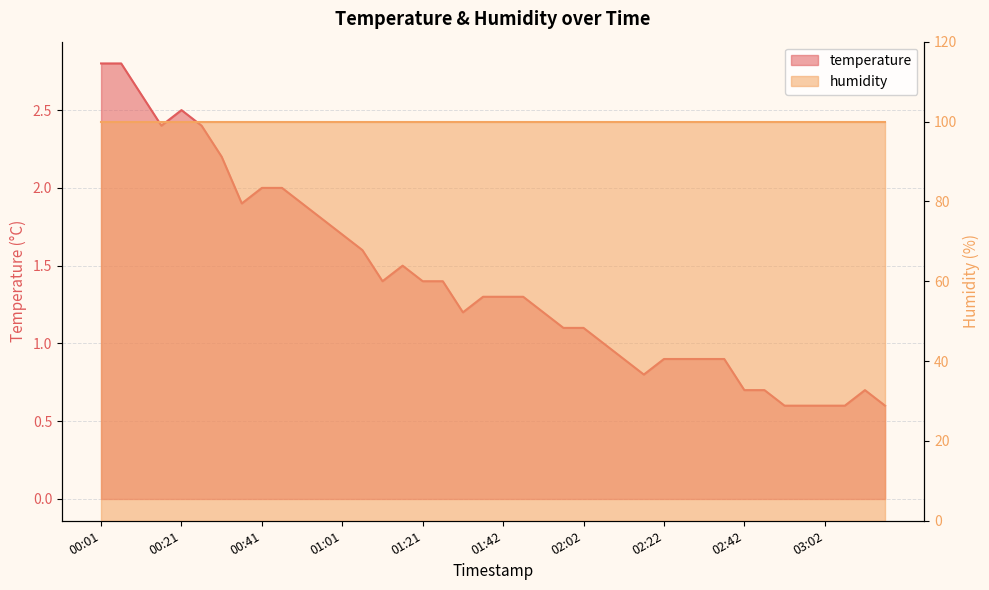

List the labels in order of value, smallest first.

02:52, 02:57, 03:02, 03:07, 03:17, 02:42, 02:47, 03:12, 02:17, 02:12, 02:22, 02:27, 02:32, 02:37, 02:07, 01:57, 02:02, 01:31, 01:52, 01:37, 01:42, 01:47, 01:11, 01:21, 01:26, 01:16, 01:06, 01:01, 00:56, 00:36, 00:51, 00:41, 00:46, 00:31, 00:16, 00:26, 00:21, 00:11, 00:01, 00:06